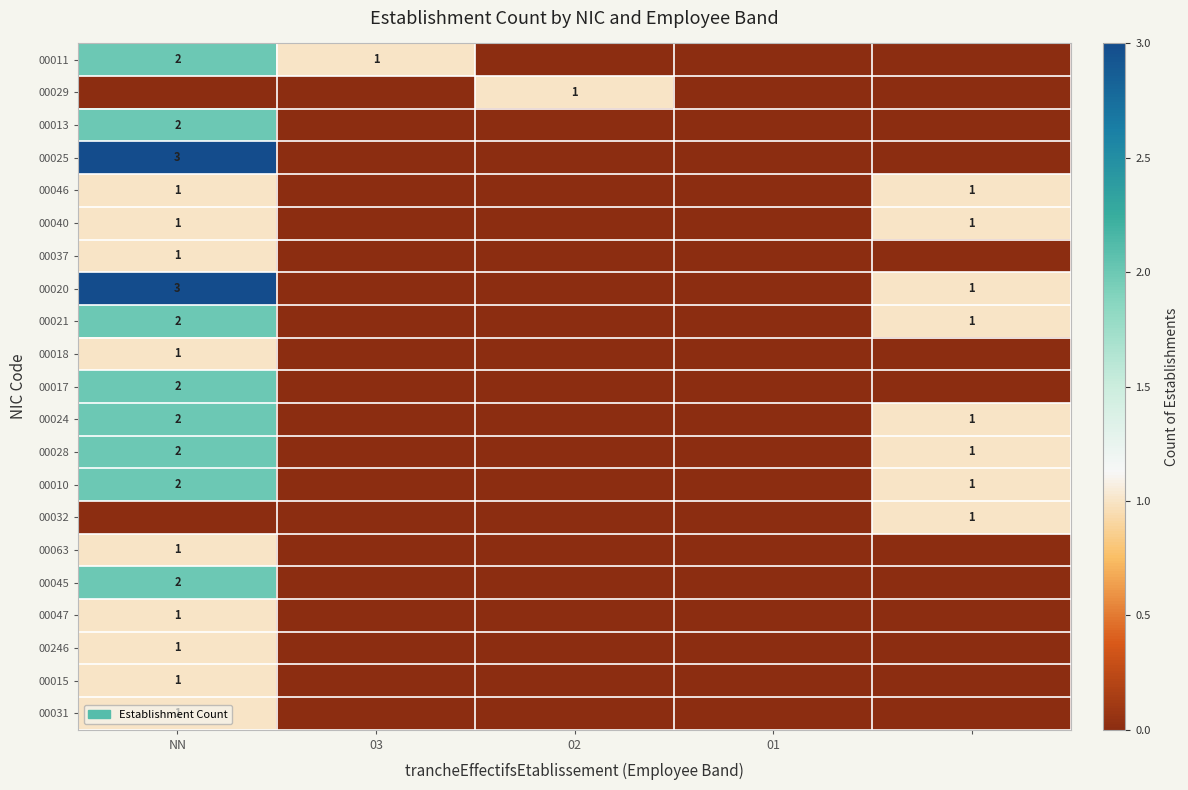

Is it true that 00040 equals 1 at NN?

True